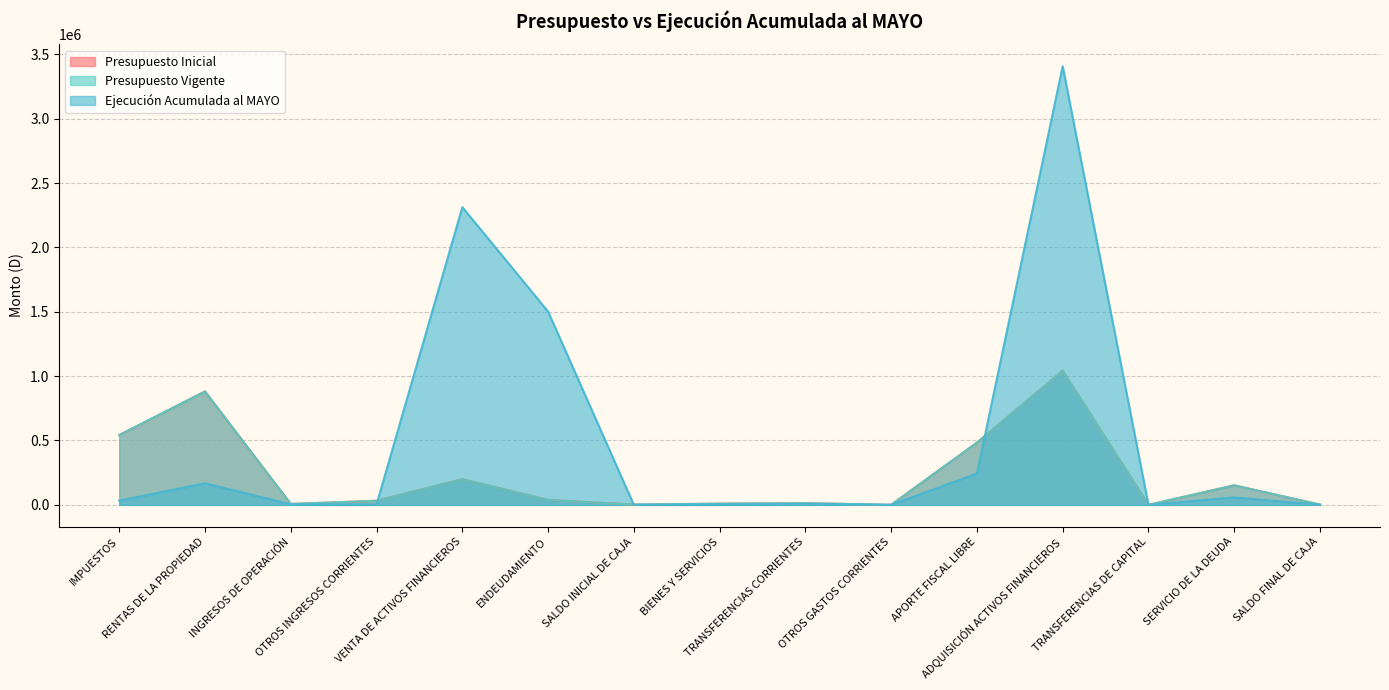

At which category does Ejecución Acumulada al MAYO reach its first local valley?

OTROS INGRESOS CORRIENTES